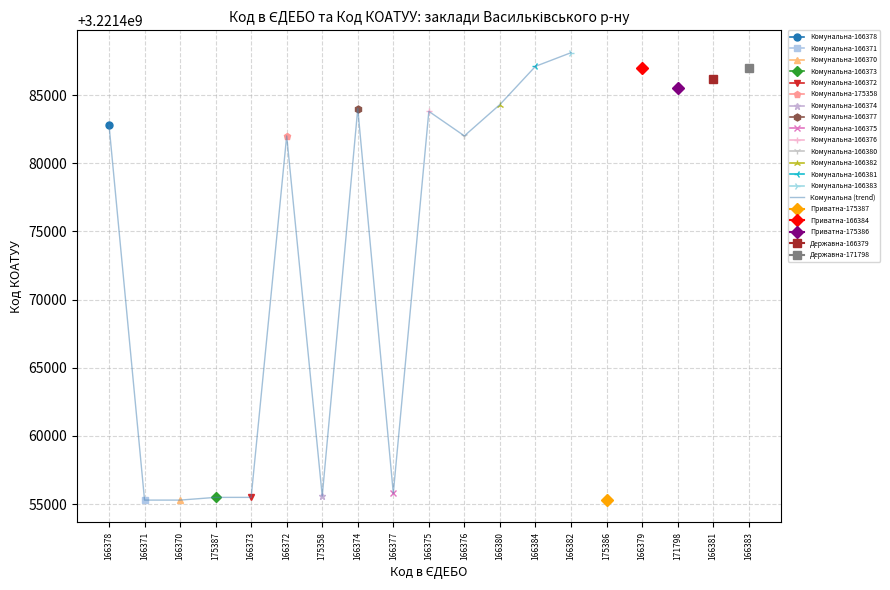

True or false: the data shows 1942291390 at 166382.

False